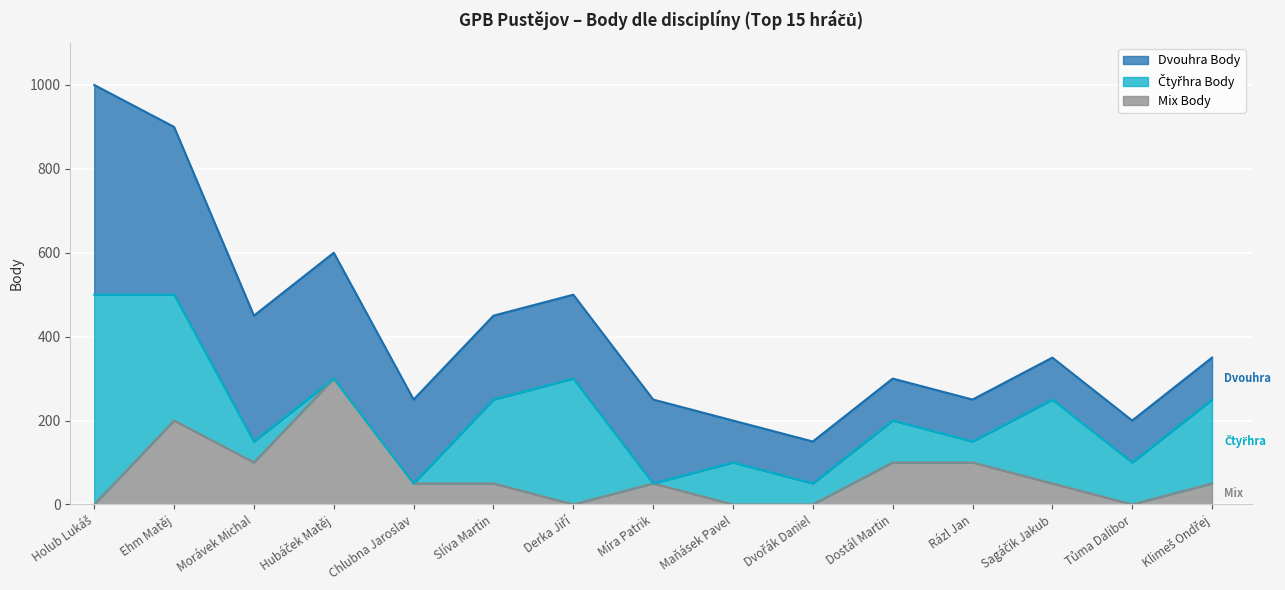

What is the label of the 12th point from the left?

Rázl Jan